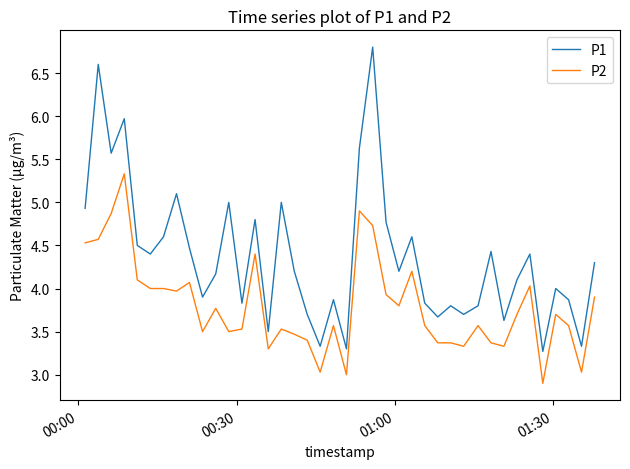

True or false: P1 and P2 intersect in this chart.

False